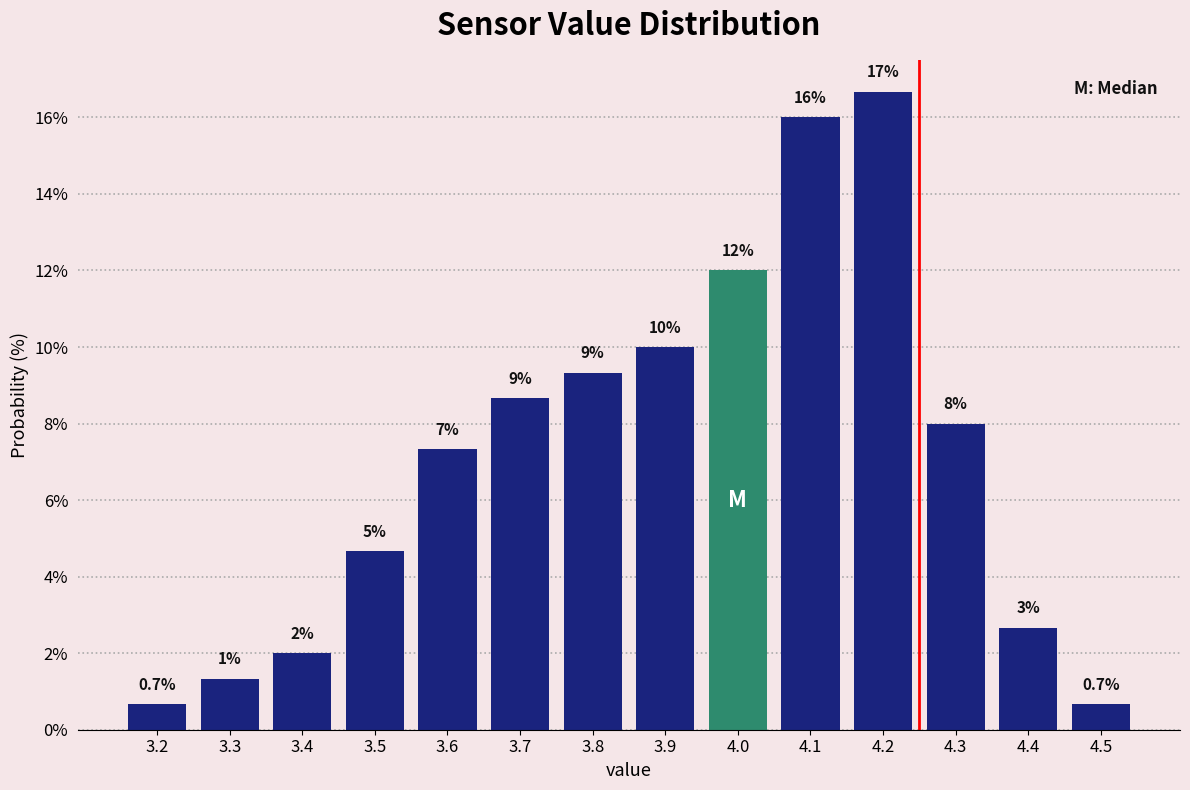

Over which range of the x-axis is the bar tallest?

4.15 to 4.25